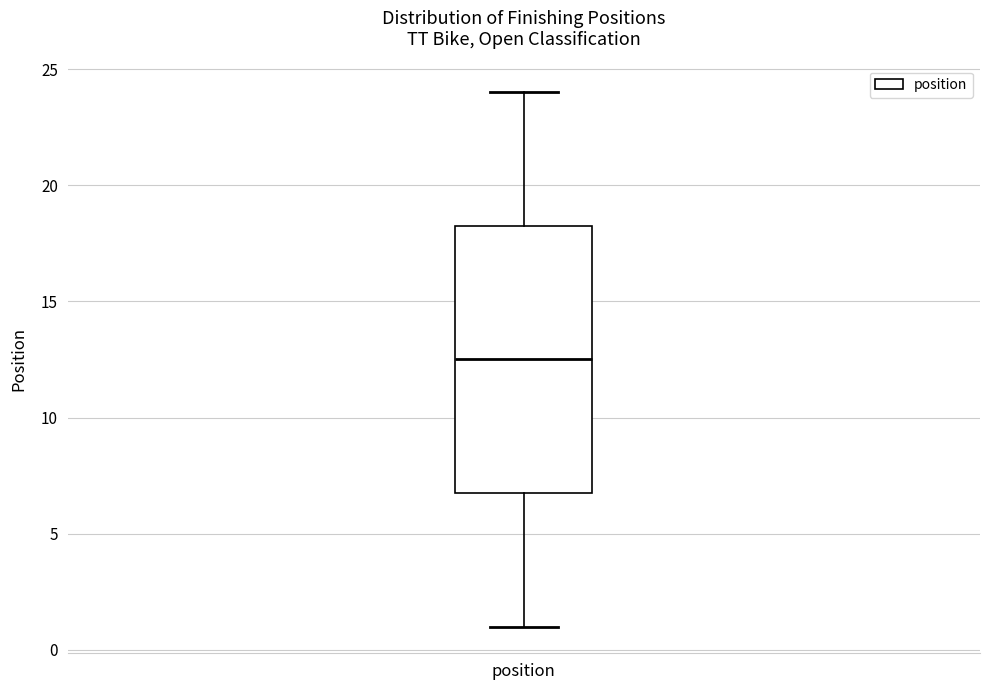

Transcribe this box plot: give where the median line is, the range the box spans, and where the two whiskers end, as read against the y-axis. The values are not printed on the chart, so give them approximately, as read against the axis.

median 12.5, box 7.0 to 18.5, whiskers 1.0 to 24.0